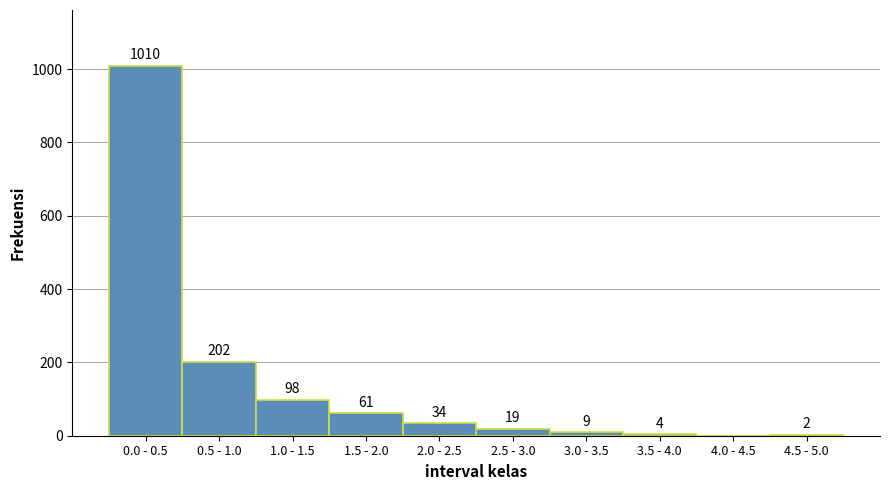

Reading left to right, extract all data points from this chart.

0.0 - 0.5=1010	0.5 - 1.0=202	1.0 - 1.5=98	1.5 - 2.0=61	2.0 - 2.5=34	2.5 - 3.0=19	3.0 - 3.5=9	3.5 - 4.0=4	4.0 - 4.5=0	4.5 - 5.0=2